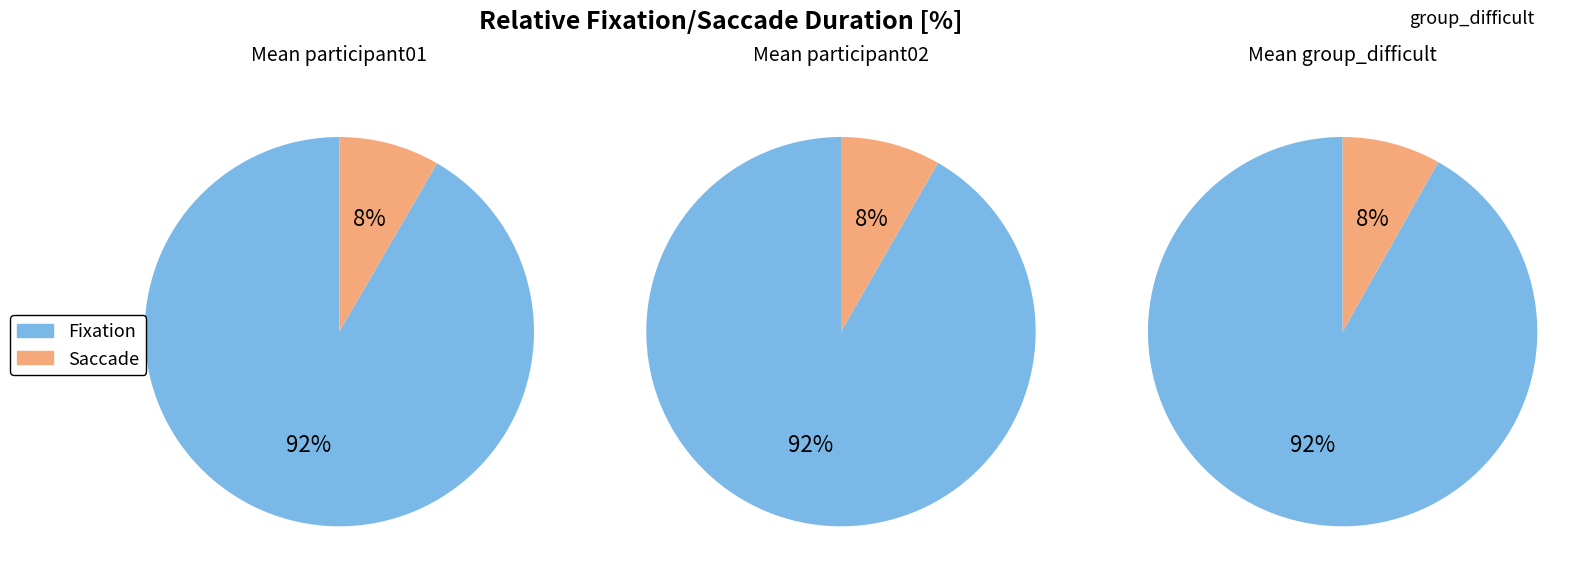

Which has a higher value, 2 or 1?

2